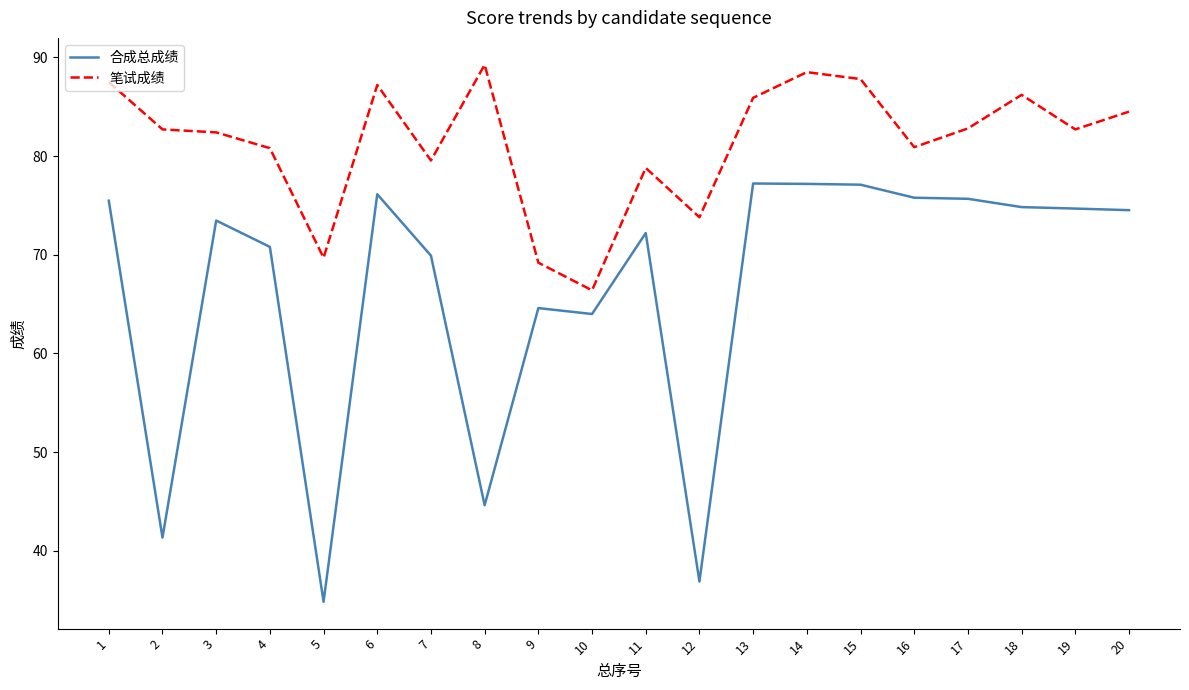

True or false: 笔试成绩 and 合成总成绩 intersect in this chart.

False